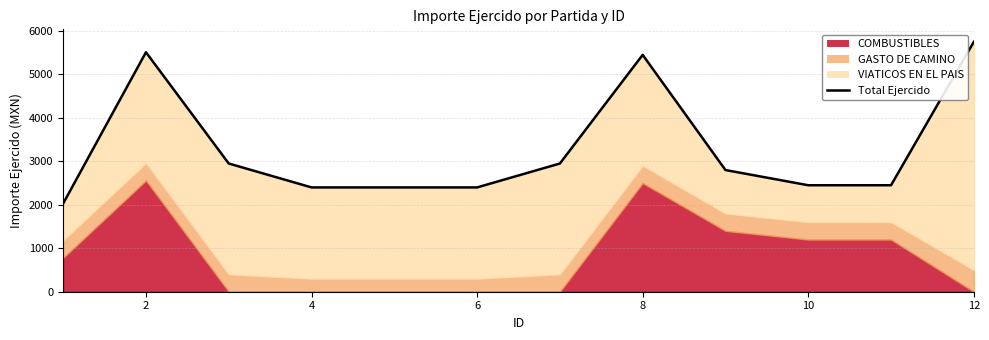

How many values are below 2800?

6